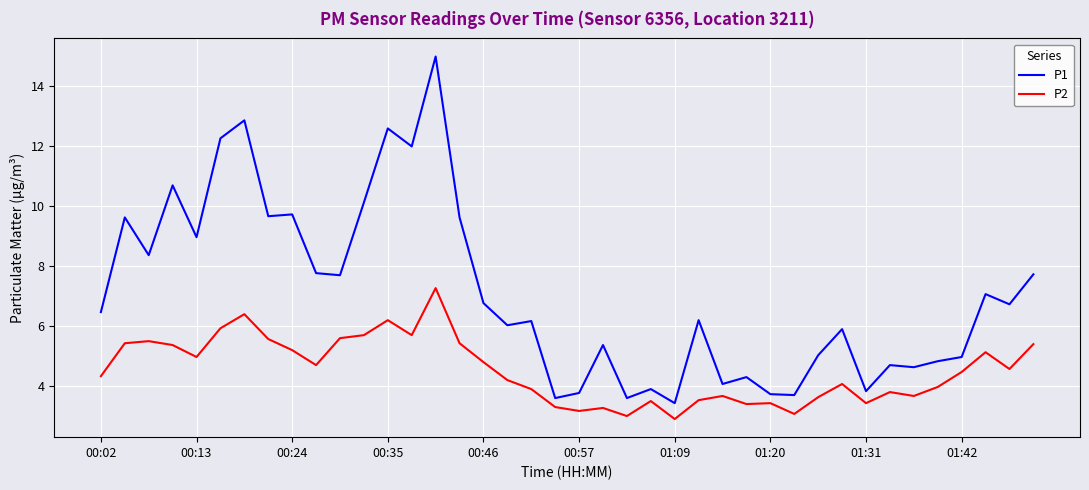

True or false: P2 and P1 cross at least once.

False